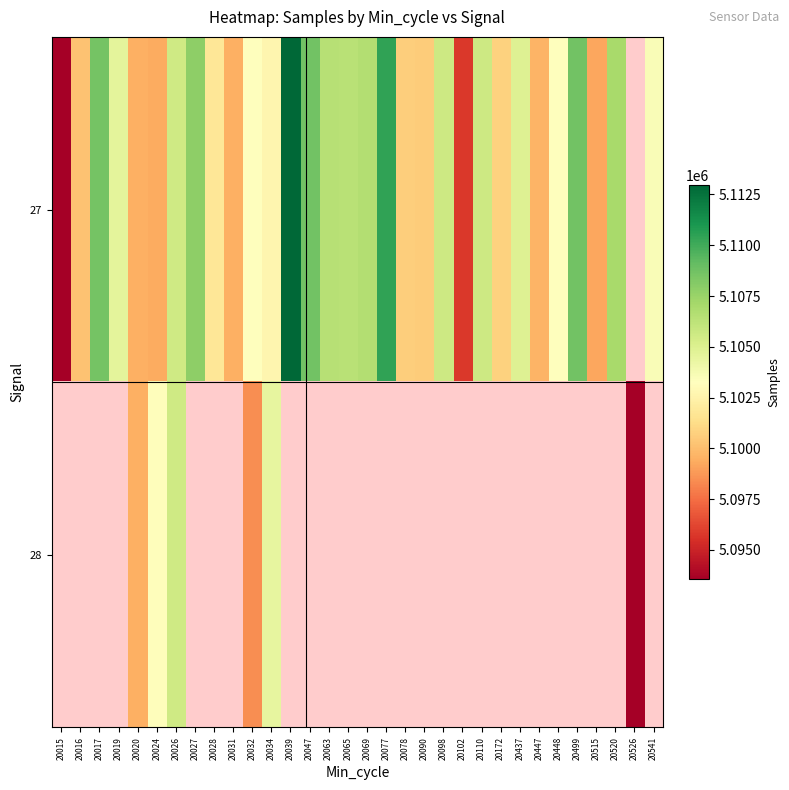

Rank the series at 20020 from lowest to highest value.

27, 28